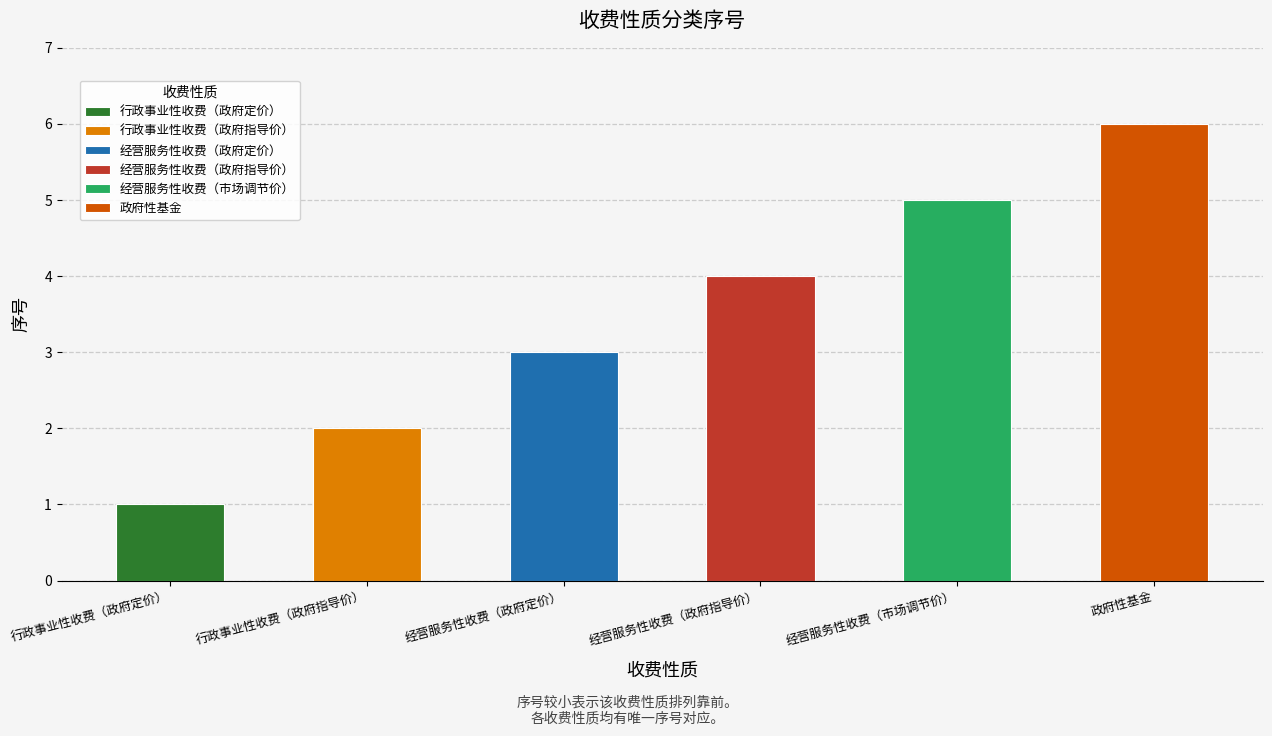

Are the bars horizontal?

No